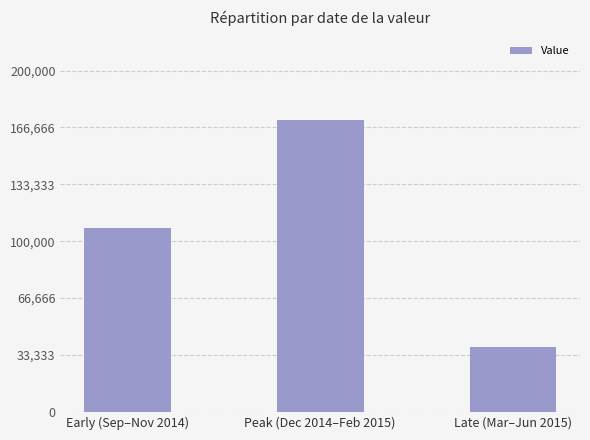

The chart shows a value of 37724 at Late (Mar–Jun 2015). True or false?

True